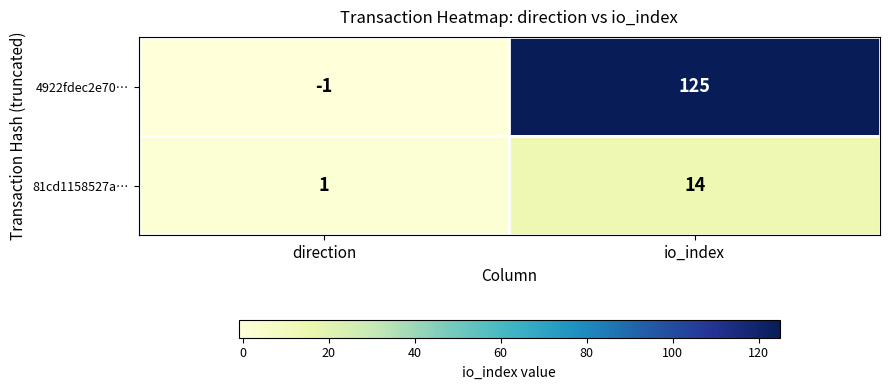

At which label is 81cd1158527a… closest to 7?

direction